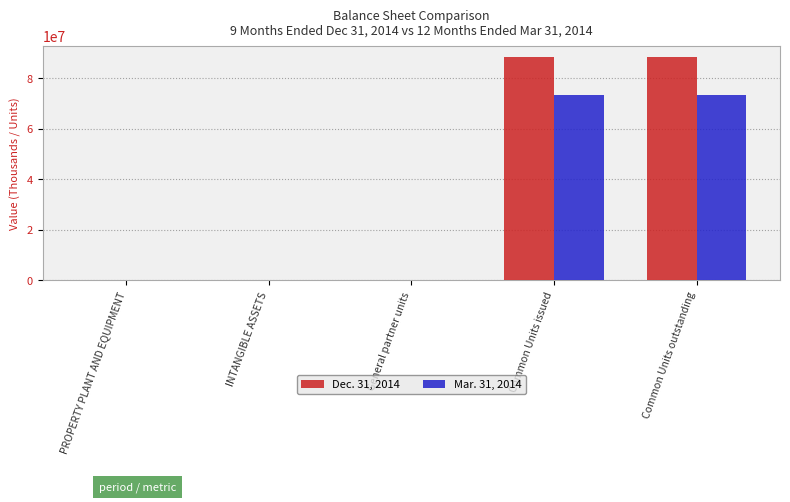

True or false: Dec. 31, 2014 has a value of 116589923 at Common Units outstanding.

False